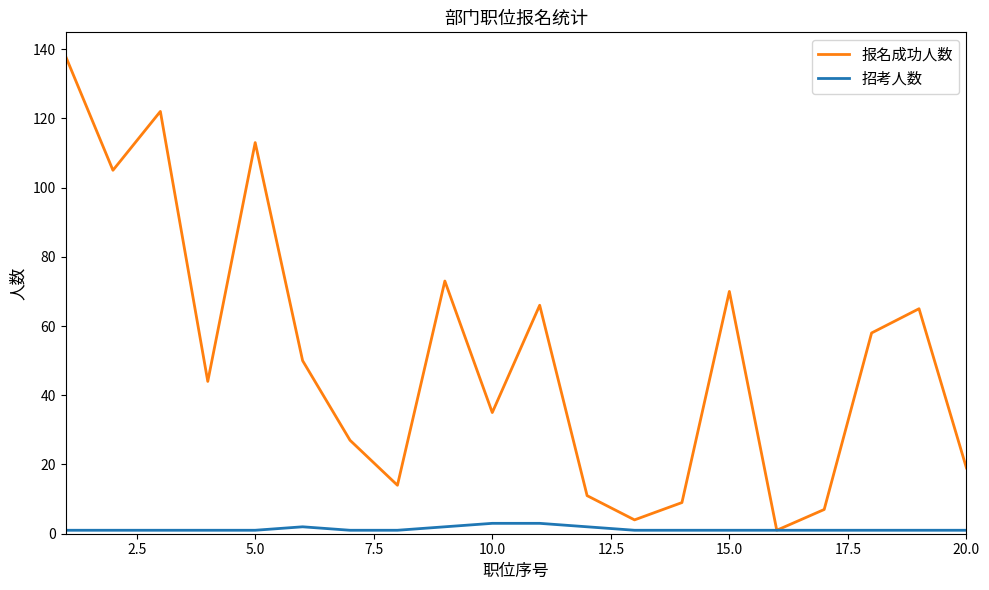

What is the difference between the second highest and minimum values in the 报名成功人数 series?

121